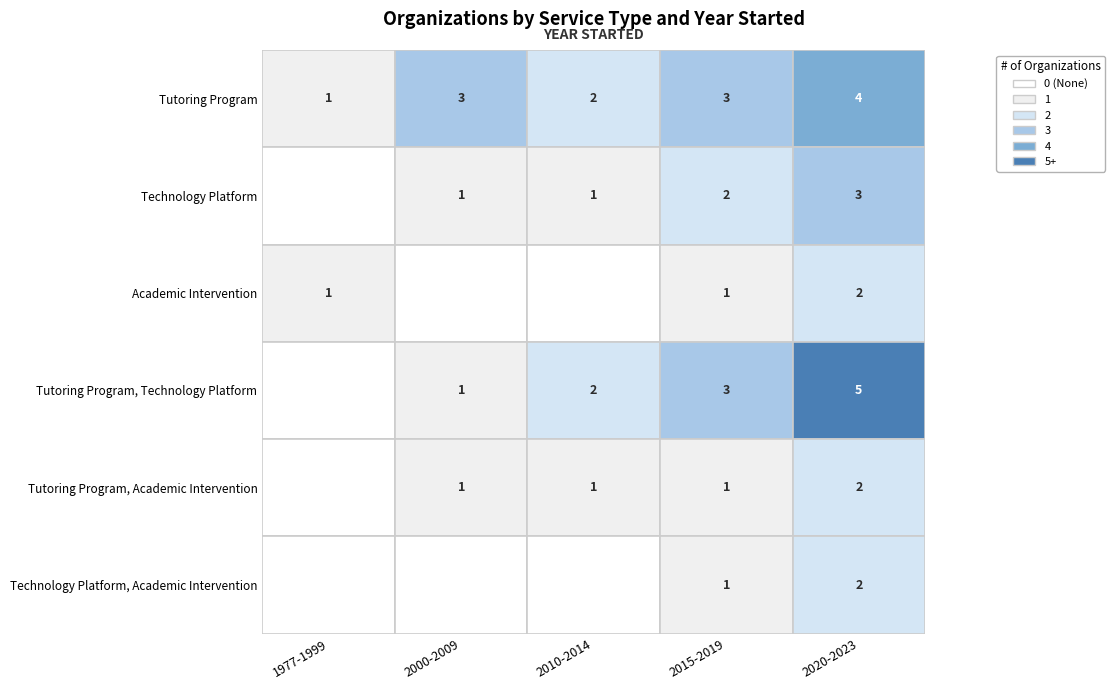

What is the total value across all series at Tutoring Program, Technology Platform?

11